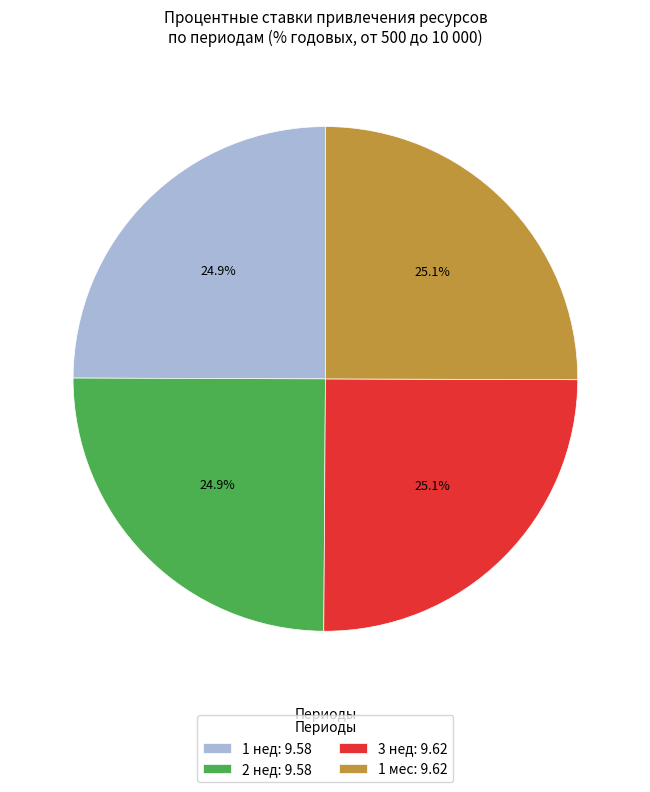

Count the number of slices in the pie.

4